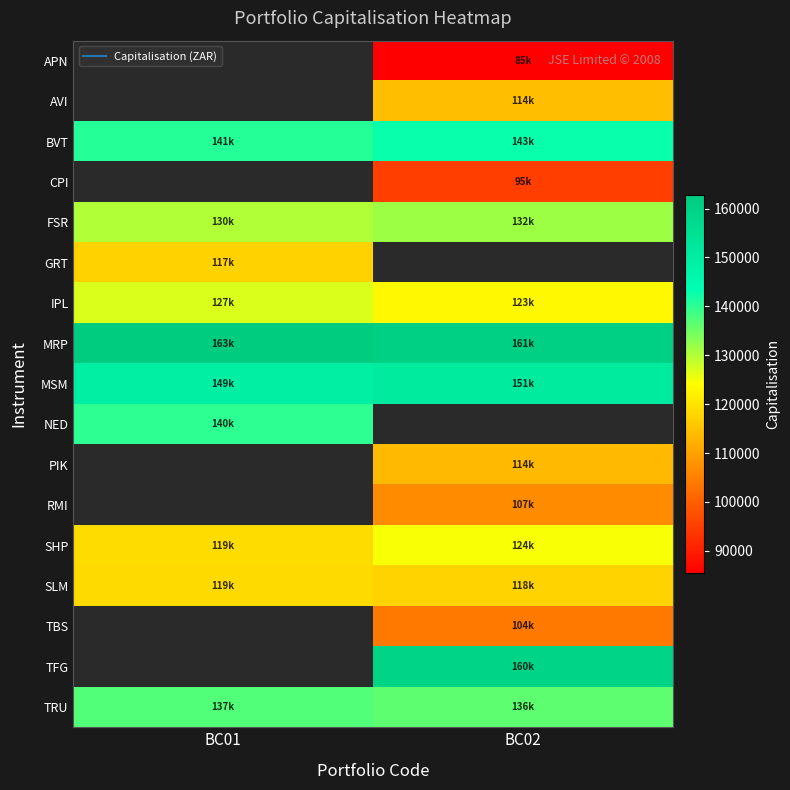

What is the smallest value displayed?

85423.8